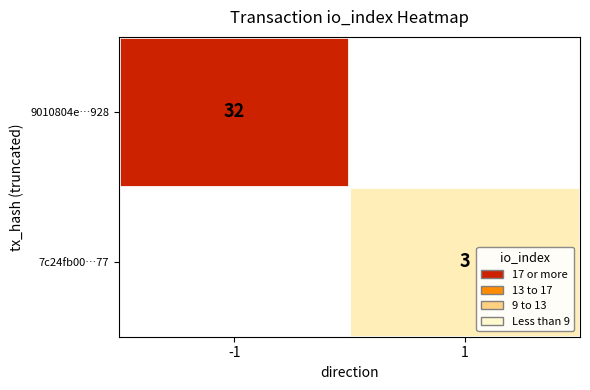

The value of 9010804e…928 at -1 is 32. True or false?

True